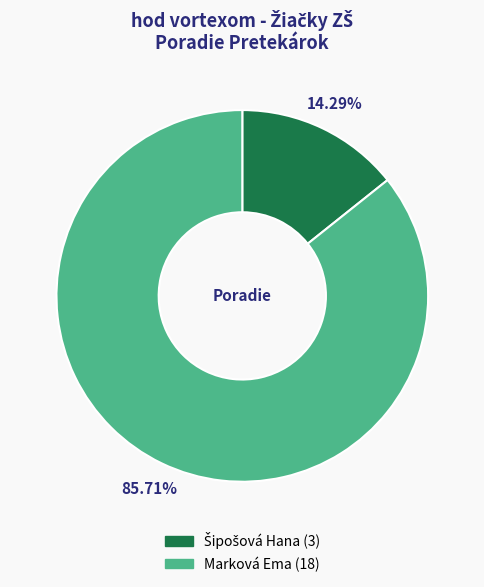

Which category accounts for the majority?

Marková Ema